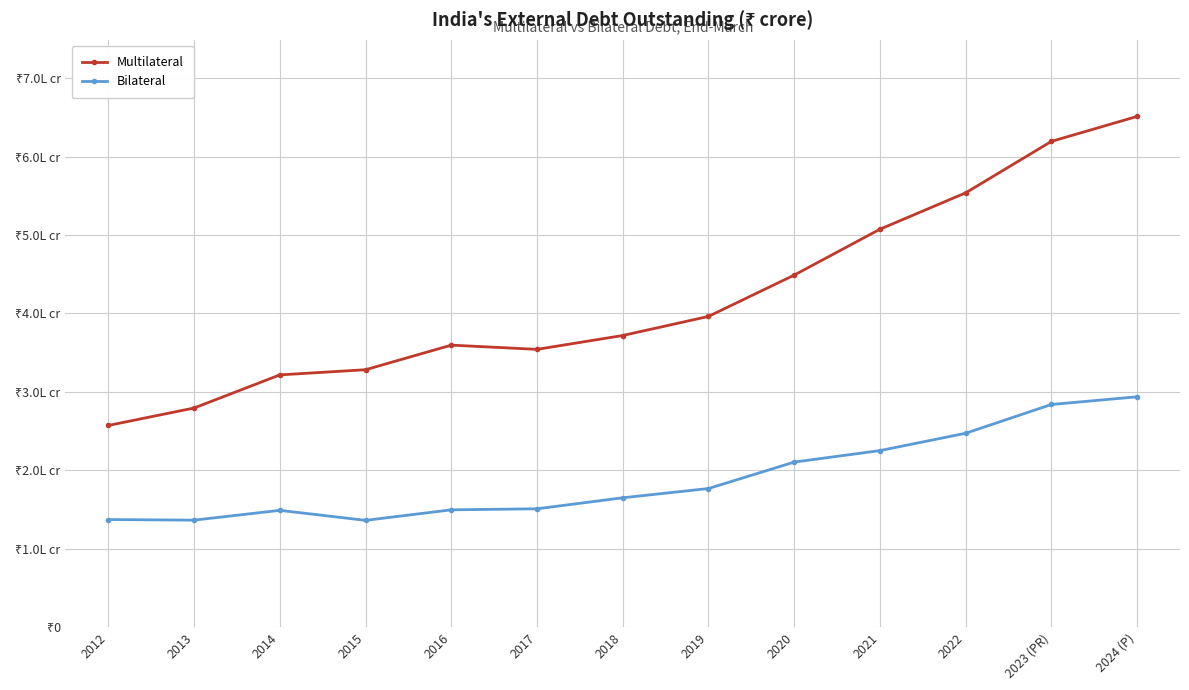

Rank the series by their average value, from highest to lowest.

Multilateral, Bilateral